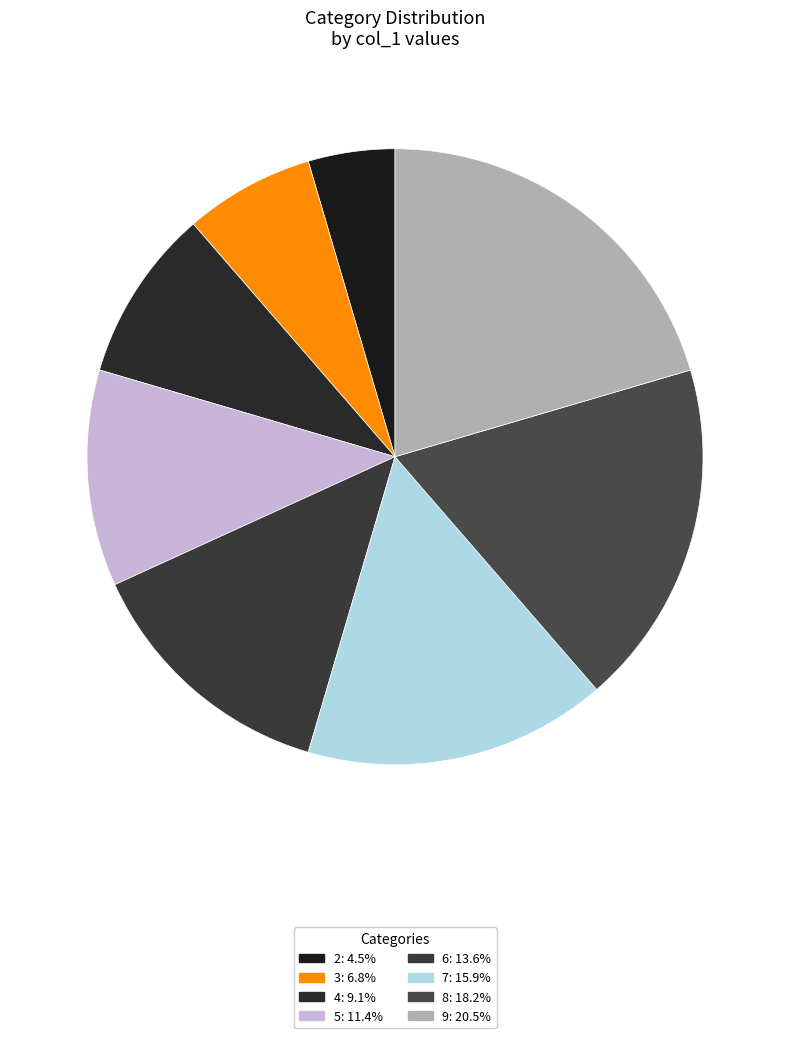

The 6 slice represents 14% of the pie. True or false?

True